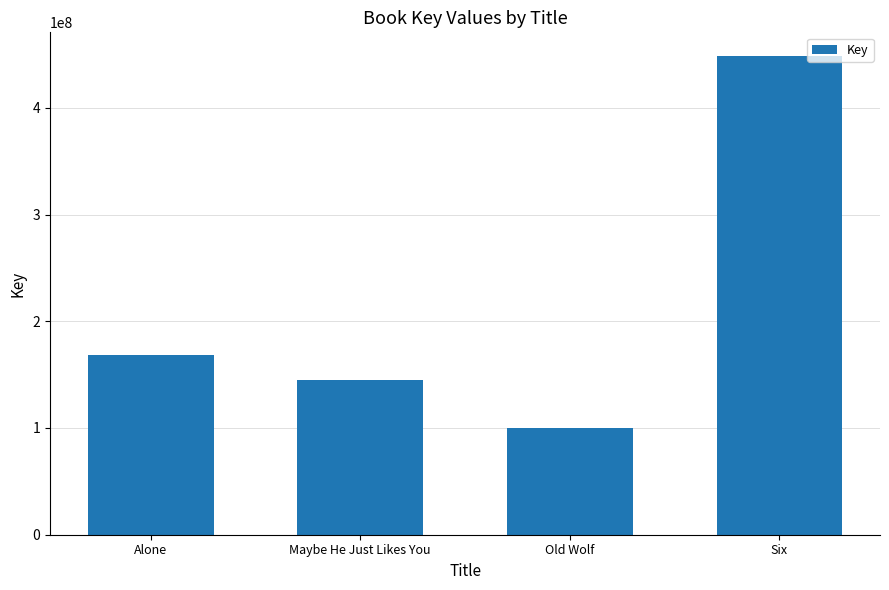

Approximately how many times larger is the value at Old Wolf compared to Six?

0.2